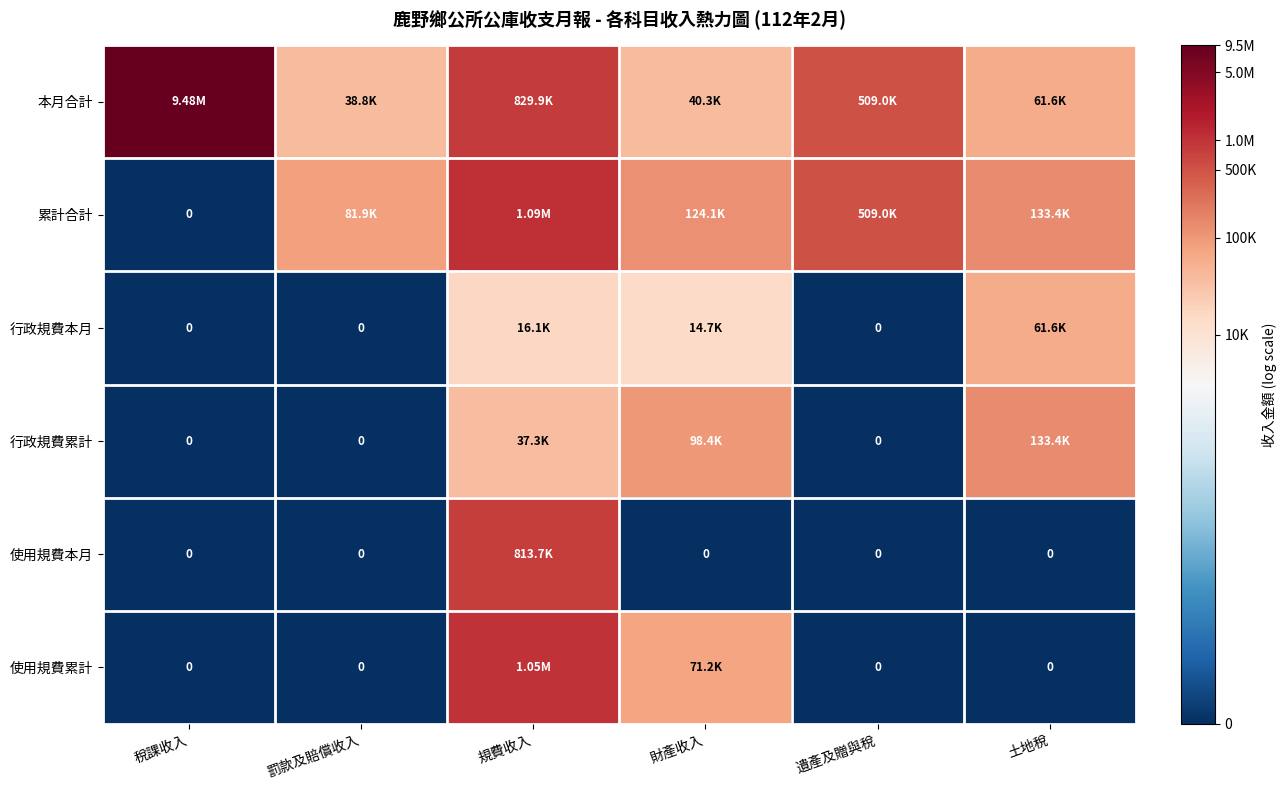

List the series in order of their peak value, highest first.

本月合計, 累計合計, 使用規費累計, 使用規費本月, 行政規費累計, 行政規費本月